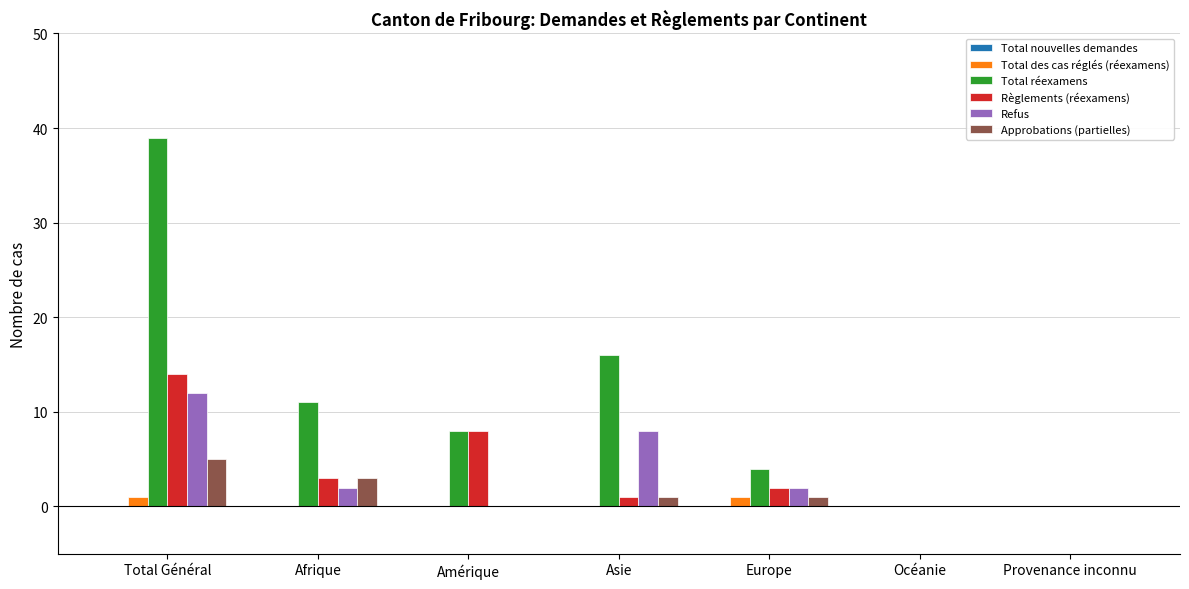

Which series has the largest range (max minus min)?

Total réexamens